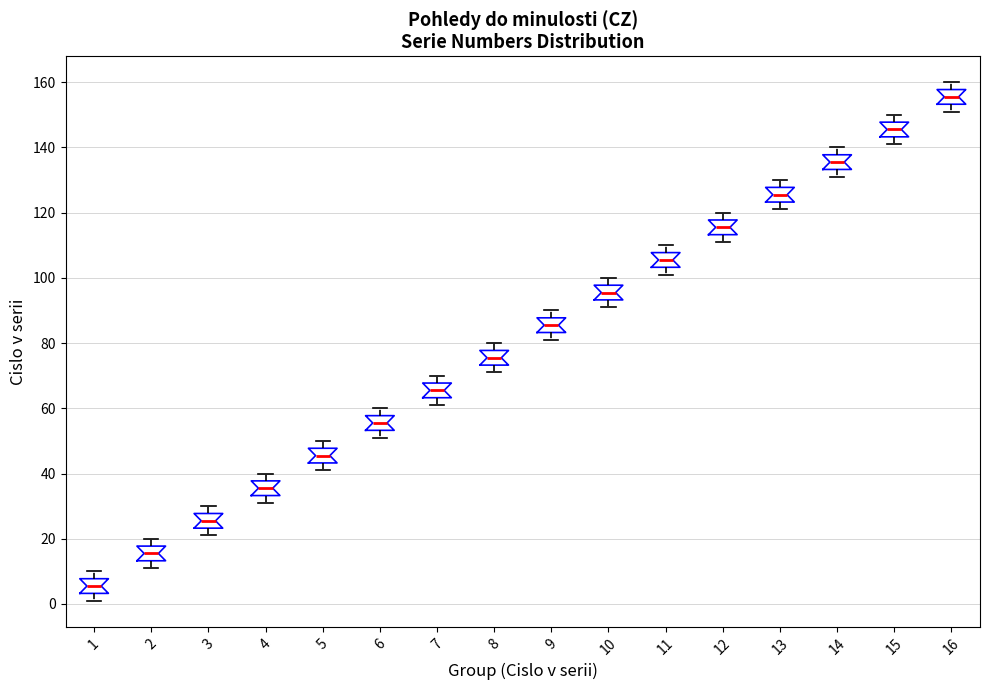

Where does the lower whisker of the box at x = 12 end on the y-axis? The values are not printed on the chart, so give them approximately, as read against the axis.

112